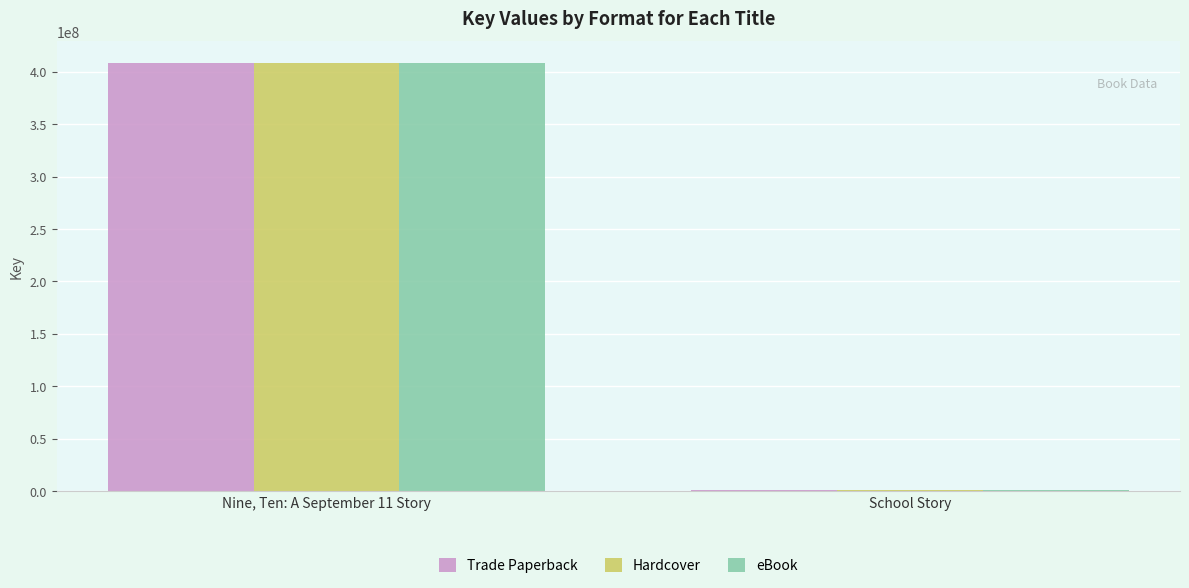

What value does the Trade Paperback series have at Nine, Ten: A September 11 Story, to the nearest 100?

408889800